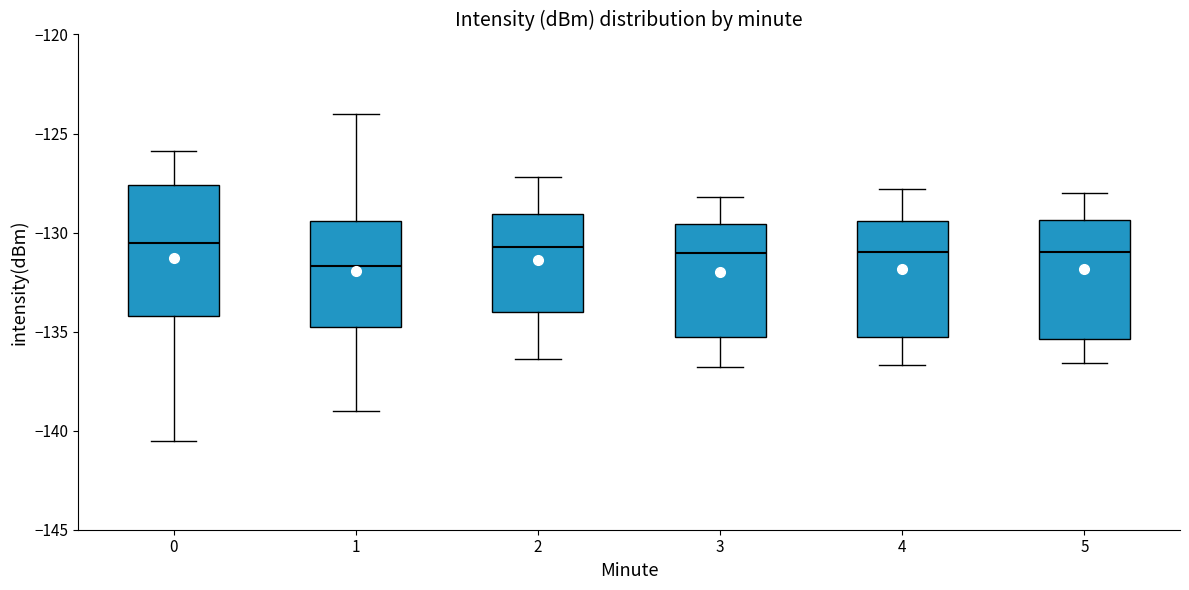

Reading left to right, read every box against the y-axis: the position of its median line, the range the box covers, and the ends of its whiskers. The values are not printed on the chart, so give them approximately, as read against the axis.

0: median -130.5, box -134.0 to -127.5, whiskers -140.5 to -126.0
1: median -131.5, box -135.0 to -129.5, whiskers -139.0 to -124.0
2: median -130.5, box -134.0 to -129.0, whiskers -136.5 to -127.0
3: median -131.0, box -135.5 to -129.5, whiskers -137.0 to -128.0
4: median -131.0, box -135.0 to -129.5, whiskers -136.5 to -128.0
5: median -131.0, box -135.5 to -129.5, whiskers -136.5 to -128.0